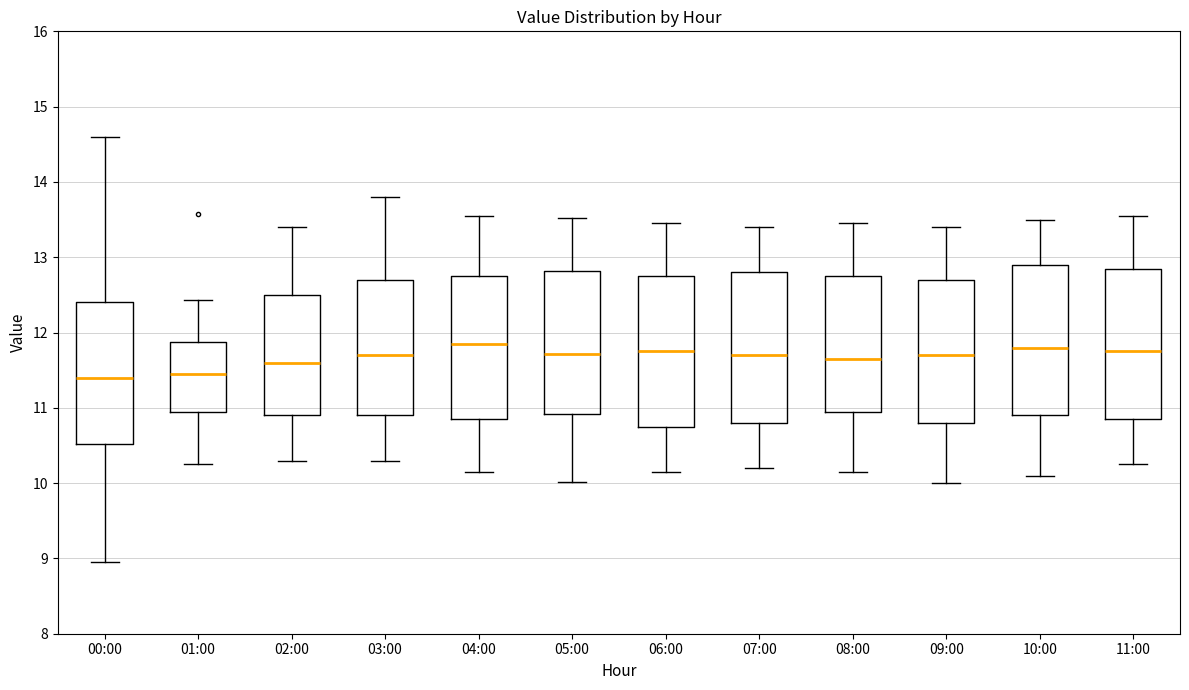

Where is the lower edge of the box for 05:00 on the y-axis? The values are not printed on the chart, so give them approximately, as read against the axis.

10.9